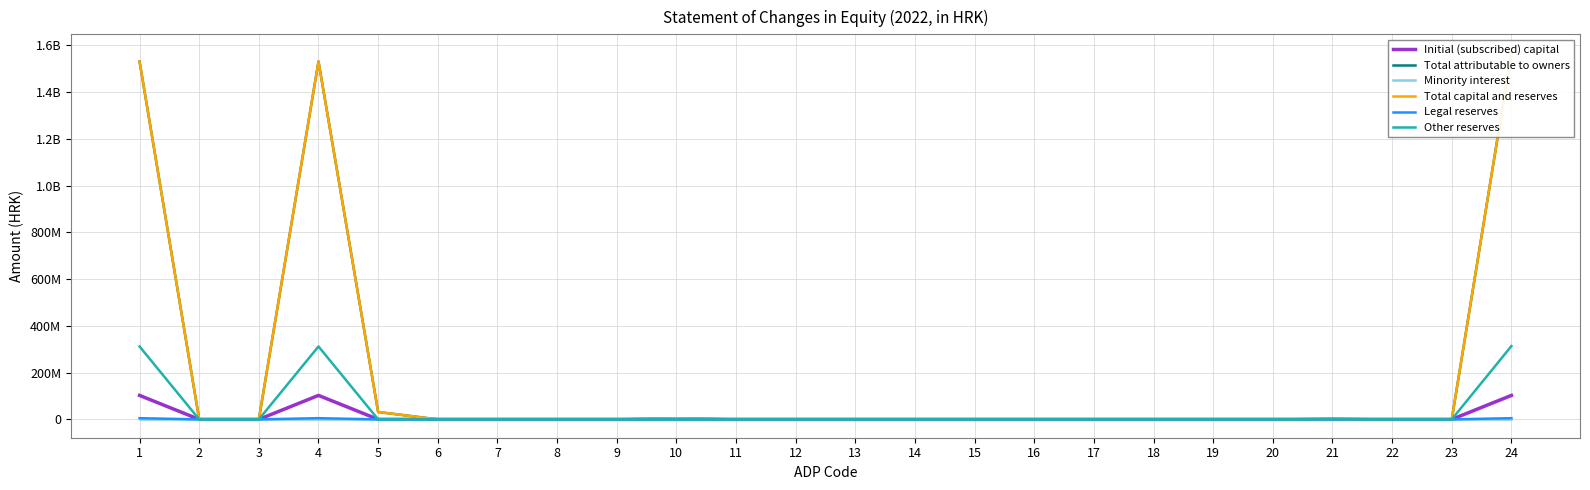

Where is Total capital and reserves nearest to the value 784490787?

1